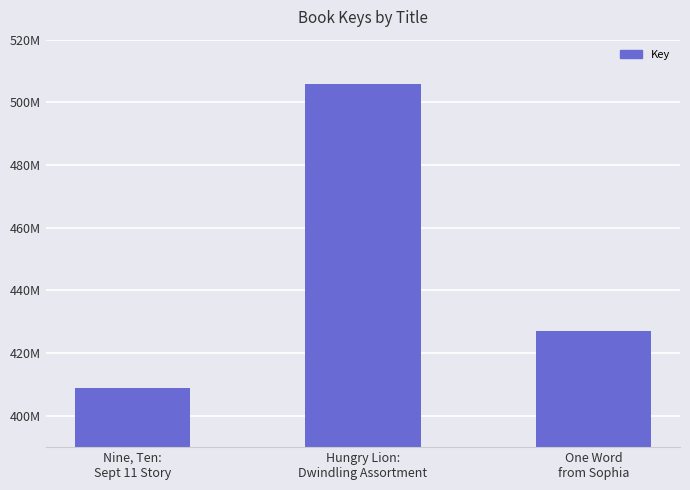

Are the bars horizontal?

No